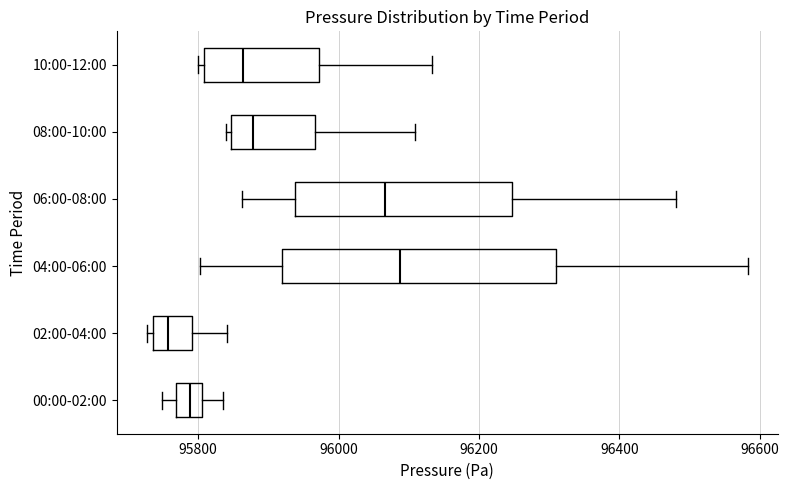

Which box is the widest, from its left edge to its right edge?

04:00-06:00